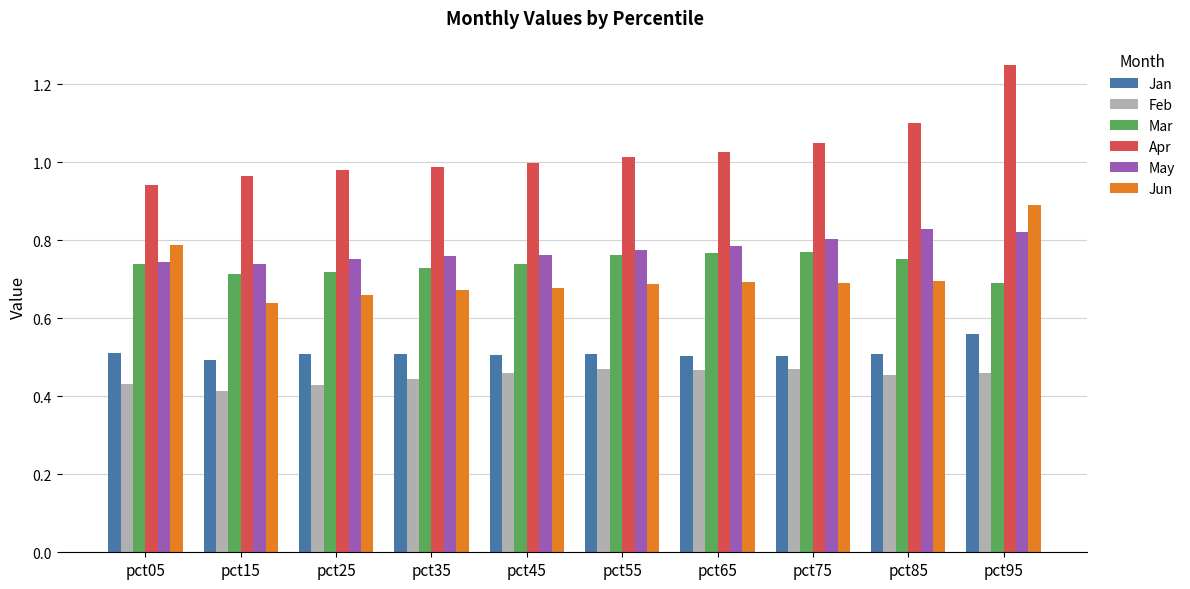

Which label corresponds to the largest value in the chart?

pct95